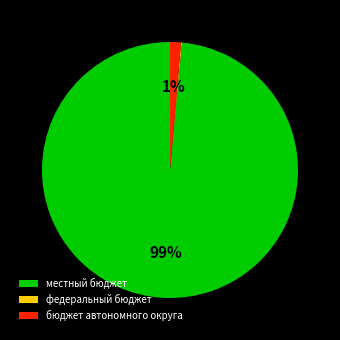

True or false: бюджет автономного округа accounts for 1% of the total.

True